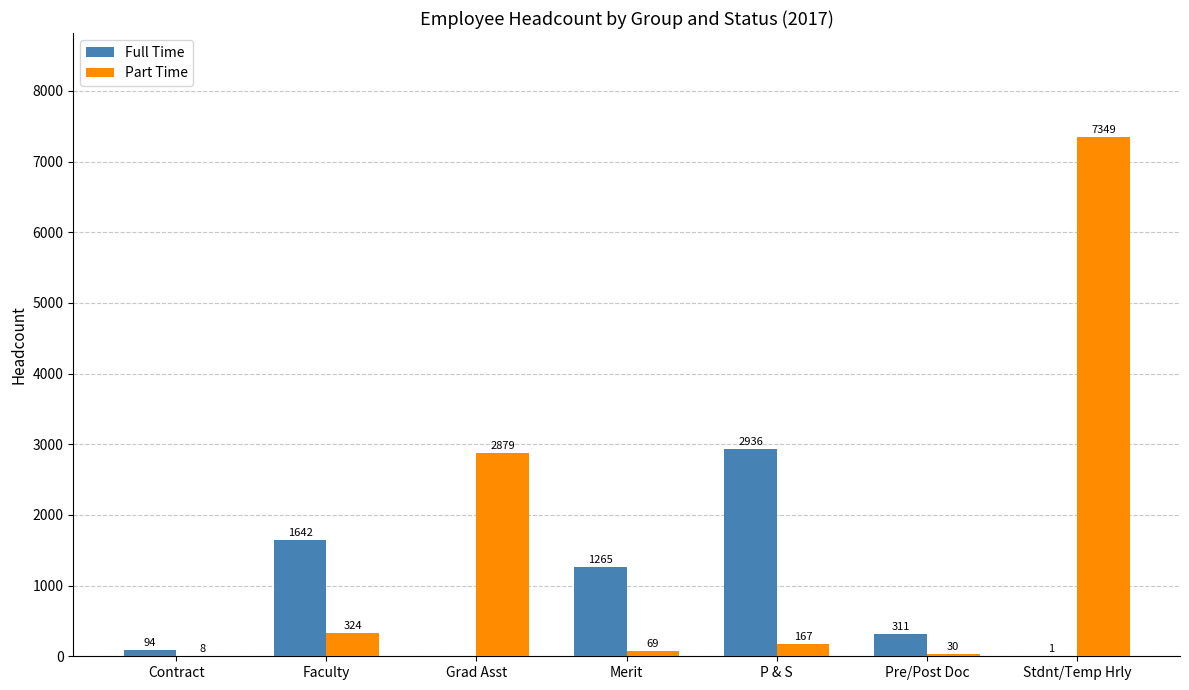

What is the sum of all Part Time values?

10826